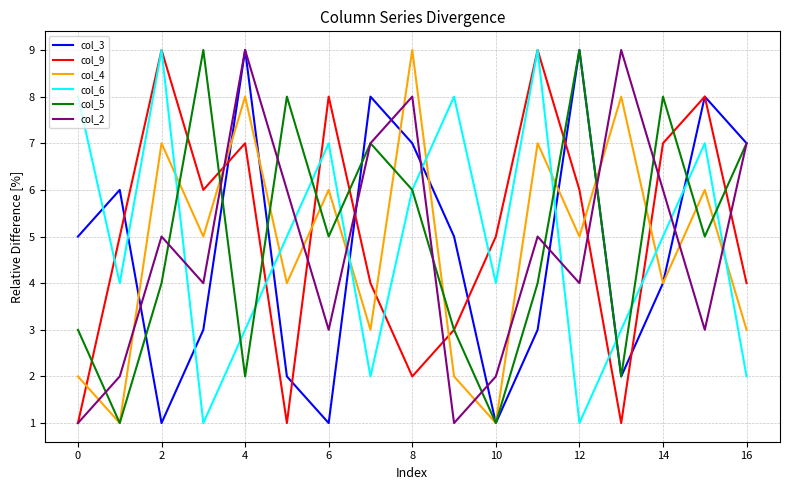

Does the chart display data point markers on the line(s)?

No